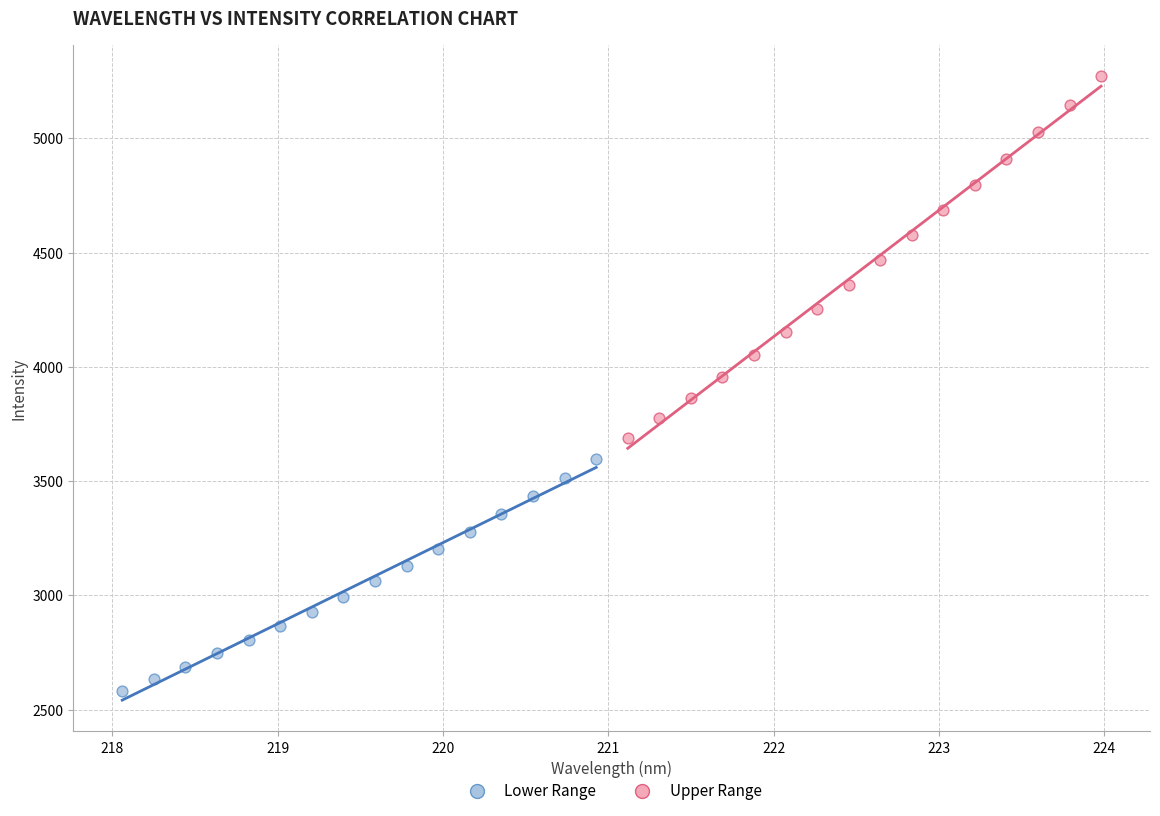

Which series reaches the maximum Y coordinate?

Upper Range